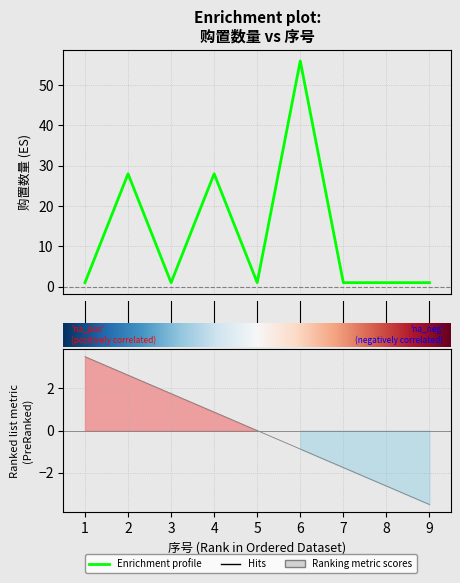

Read the value at 7.

1